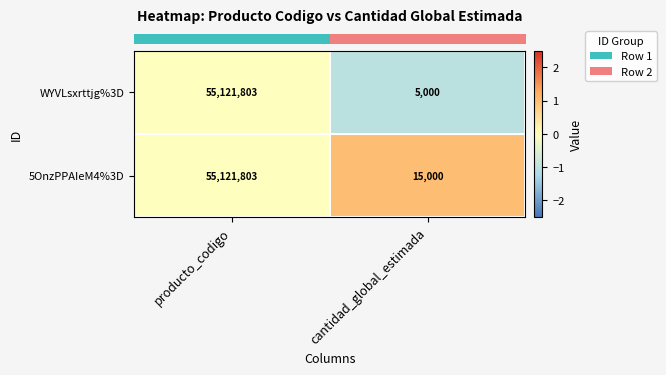

Reading right to left, transcribe all the data shown in this chart.

WYVLsxrttjg%3D: 5000	55121803
5OnzPPAIeM4%3D: 15000	55121803